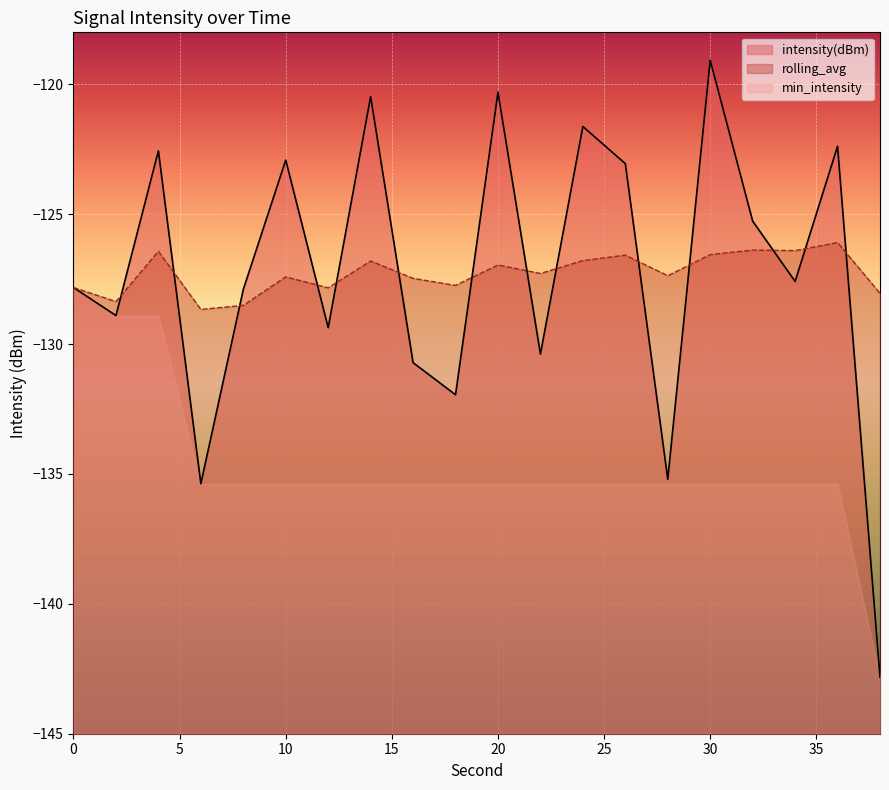

Between 0 and 2, which series saw the biggest shift?

intensity(dBm)